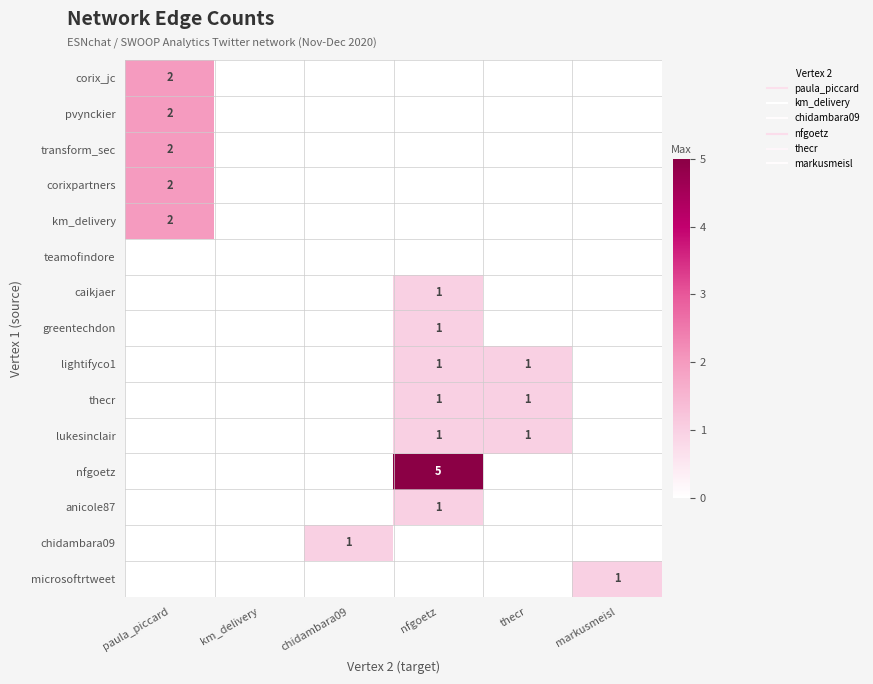

True or false: lightifyco1 has a value of 0 at chidambara09.

False